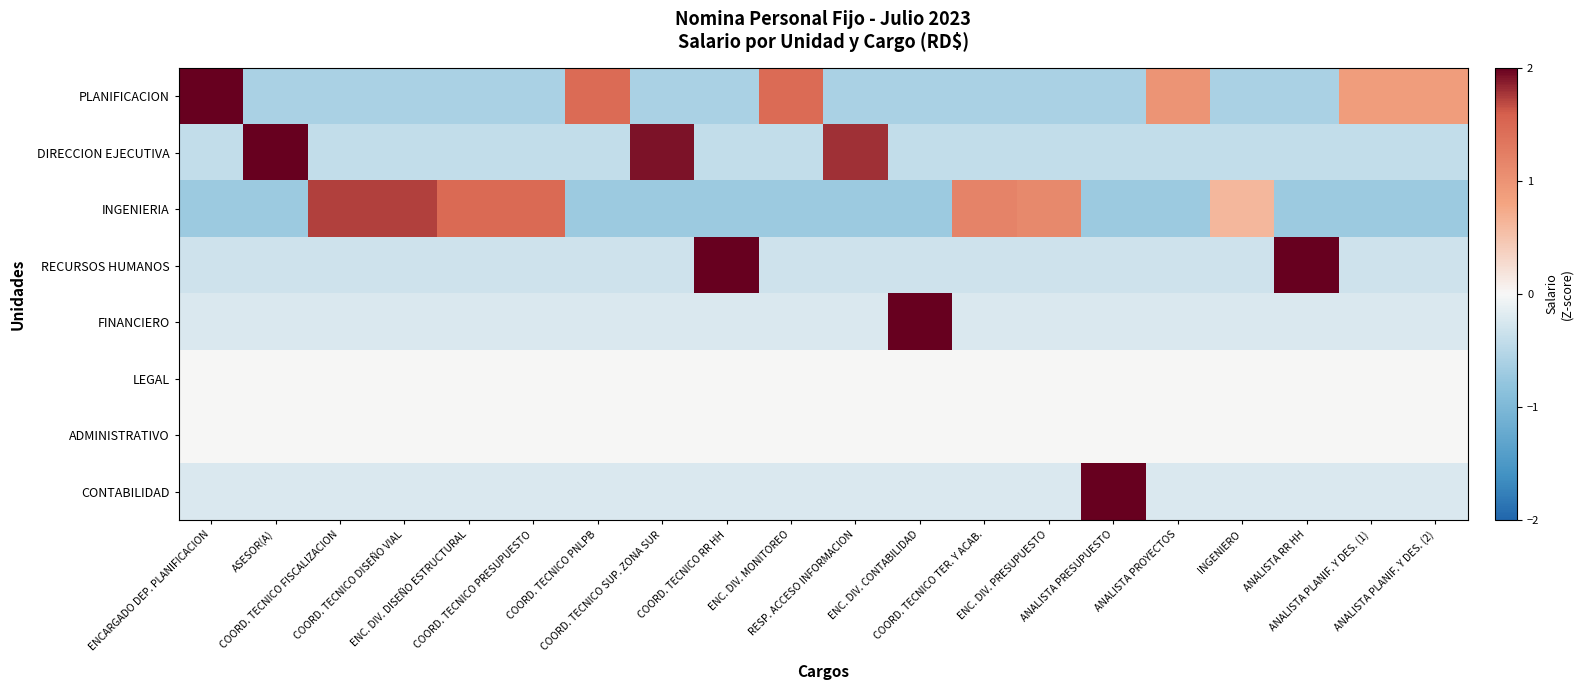

Reading left to right, extract all data points from this chart.

PLANIFICACION: ENCARGADO DEP. PLANIFICACION=2.8	ASESOR(A)=-0.6	COORD. TECNICO FISCALIZACION=-0.6	COORD. TECNICO DISEÑO VIAL=-0.6	ENC. DIV. DISEÑO ESTRUCTURAL=-0.6	COORD. TECNICO PRESUPUESTO=-0.6	COORD. TECNICO PNLPB=1.5	COORD. TECNICO SUP. ZONA SUR=-0.6	COORD. TECNICO RR HH=-0.6	ENC. DIV. MONITOREO=1.5	RESP. ACCESO INFORMACION=-0.6	ENC. DIV. CONTABILIDAD=-0.6	COORD. TECNICO TER. Y ACAB.=-0.6	ENC. DIV. PRESUPUESTO=-0.6	ANALISTA PRESUPUESTO=-0.6	ANALISTA PROYECTOS=1.0	INGENIERO=-0.6	ANALISTA RR HH=-0.6	ANALISTA PLANIF. Y DES. (1)=0.9	ANALISTA PLANIF. Y DES. (2)=0.9
DIRECCION EJECUTIVA: ENCARGADO DEP. PLANIFICACION=-0.4	ASESOR(A)=3.2	COORD. TECNICO FISCALIZACION=-0.4	COORD. TECNICO DISEÑO VIAL=-0.4	ENC. DIV. DISEÑO ESTRUCTURAL=-0.4	COORD. TECNICO PRESUPUESTO=-0.4	COORD. TECNICO PNLPB=-0.4	COORD. TECNICO SUP. ZONA SUR=1.9	COORD. TECNICO RR HH=-0.4	ENC. DIV. MONITOREO=-0.4	RESP. ACCESO INFORMACION=1.8	ENC. DIV. CONTABILIDAD=-0.4	COORD. TECNICO TER. Y ACAB.=-0.4	ENC. DIV. PRESUPUESTO=-0.4	ANALISTA PRESUPUESTO=-0.4	ANALISTA PROYECTOS=-0.4	INGENIERO=-0.4	ANALISTA RR HH=-0.4	ANALISTA PLANIF. Y DES. (1)=-0.4	ANALISTA PLANIF. Y DES. (2)=-0.4
INGENIERIA: ENCARGADO DEP. PLANIFICACION=-0.7	ASESOR(A)=-0.7	COORD. TECNICO FISCALIZACION=1.7	COORD. TECNICO DISEÑO VIAL=1.7	ENC. DIV. DISEÑO ESTRUCTURAL=1.5	COORD. TECNICO PRESUPUESTO=1.5	COORD. TECNICO PNLPB=-0.7	COORD. TECNICO SUP. ZONA SUR=-0.7	COORD. TECNICO RR HH=-0.7	ENC. DIV. MONITOREO=-0.7	RESP. ACCESO INFORMACION=-0.7	ENC. DIV. CONTABILIDAD=-0.7	COORD. TECNICO TER. Y ACAB.=1.2	ENC. DIV. PRESUPUESTO=1.1	ANALISTA PRESUPUESTO=-0.7	ANALISTA PROYECTOS=-0.7	INGENIERO=0.6	ANALISTA RR HH=-0.7	ANALISTA PLANIF. Y DES. (1)=-0.7	ANALISTA PLANIF. Y DES. (2)=-0.7
RECURSOS HUMANOS: ENCARGADO DEP. PLANIFICACION=-0.3	ASESOR(A)=-0.3	COORD. TECNICO FISCALIZACION=-0.3	COORD. TECNICO DISEÑO VIAL=-0.3	ENC. DIV. DISEÑO ESTRUCTURAL=-0.3	COORD. TECNICO PRESUPUESTO=-0.3	COORD. TECNICO PNLPB=-0.3	COORD. TECNICO SUP. ZONA SUR=-0.3	COORD. TECNICO RR HH=3.7	ENC. DIV. MONITOREO=-0.3	RESP. ACCESO INFORMACION=-0.3	ENC. DIV. CONTABILIDAD=-0.3	COORD. TECNICO TER. Y ACAB.=-0.3	ENC. DIV. PRESUPUESTO=-0.3	ANALISTA PRESUPUESTO=-0.3	ANALISTA PROYECTOS=-0.3	INGENIERO=-0.3	ANALISTA RR HH=2.1	ANALISTA PLANIF. Y DES. (1)=-0.3	ANALISTA PLANIF. Y DES. (2)=-0.3
FINANCIERO: ENCARGADO DEP. PLANIFICACION=-0.2	ASESOR(A)=-0.2	COORD. TECNICO FISCALIZACION=-0.2	COORD. TECNICO DISEÑO VIAL=-0.2	ENC. DIV. DISEÑO ESTRUCTURAL=-0.2	COORD. TECNICO PRESUPUESTO=-0.2	COORD. TECNICO PNLPB=-0.2	COORD. TECNICO SUP. ZONA SUR=-0.2	COORD. TECNICO RR HH=-0.2	ENC. DIV. MONITOREO=-0.2	RESP. ACCESO INFORMACION=-0.2	ENC. DIV. CONTABILIDAD=4.4	COORD. TECNICO TER. Y ACAB.=-0.2	ENC. DIV. PRESUPUESTO=-0.2	ANALISTA PRESUPUESTO=-0.2	ANALISTA PROYECTOS=-0.2	INGENIERO=-0.2	ANALISTA RR HH=-0.2	ANALISTA PLANIF. Y DES. (1)=-0.2	ANALISTA PLANIF. Y DES. (2)=-0.2
LEGAL: ENCARGADO DEP. PLANIFICACION=0.0	ASESOR(A)=0.0	COORD. TECNICO FISCALIZACION=0.0	COORD. TECNICO DISEÑO VIAL=0.0	ENC. DIV. DISEÑO ESTRUCTURAL=0.0	COORD. TECNICO PRESUPUESTO=0.0	COORD. TECNICO PNLPB=0.0	COORD. TECNICO SUP. ZONA SUR=0.0	COORD. TECNICO RR HH=0.0	ENC. DIV. MONITOREO=0.0	RESP. ACCESO INFORMACION=0.0	ENC. DIV. CONTABILIDAD=0.0	COORD. TECNICO TER. Y ACAB.=0.0	ENC. DIV. PRESUPUESTO=0.0	ANALISTA PRESUPUESTO=0.0	ANALISTA PROYECTOS=0.0	INGENIERO=0.0	ANALISTA RR HH=0.0	ANALISTA PLANIF. Y DES. (1)=0.0	ANALISTA PLANIF. Y DES. (2)=0.0
ADMINISTRATIVO: ENCARGADO DEP. PLANIFICACION=0.0	ASESOR(A)=0.0	COORD. TECNICO FISCALIZACION=0.0	COORD. TECNICO DISEÑO VIAL=0.0	ENC. DIV. DISEÑO ESTRUCTURAL=0.0	COORD. TECNICO PRESUPUESTO=0.0	COORD. TECNICO PNLPB=0.0	COORD. TECNICO SUP. ZONA SUR=0.0	COORD. TECNICO RR HH=0.0	ENC. DIV. MONITOREO=0.0	RESP. ACCESO INFORMACION=0.0	ENC. DIV. CONTABILIDAD=0.0	COORD. TECNICO TER. Y ACAB.=0.0	ENC. DIV. PRESUPUESTO=0.0	ANALISTA PRESUPUESTO=0.0	ANALISTA PROYECTOS=0.0	INGENIERO=0.0	ANALISTA RR HH=0.0	ANALISTA PLANIF. Y DES. (1)=0.0	ANALISTA PLANIF. Y DES. (2)=0.0
CONTABILIDAD: ENCARGADO DEP. PLANIFICACION=-0.2	ASESOR(A)=-0.2	COORD. TECNICO FISCALIZACION=-0.2	COORD. TECNICO DISEÑO VIAL=-0.2	ENC. DIV. DISEÑO ESTRUCTURAL=-0.2	COORD. TECNICO PRESUPUESTO=-0.2	COORD. TECNICO PNLPB=-0.2	COORD. TECNICO SUP. ZONA SUR=-0.2	COORD. TECNICO RR HH=-0.2	ENC. DIV. MONITOREO=-0.2	RESP. ACCESO INFORMACION=-0.2	ENC. DIV. CONTABILIDAD=-0.2	COORD. TECNICO TER. Y ACAB.=-0.2	ENC. DIV. PRESUPUESTO=-0.2	ANALISTA PRESUPUESTO=4.4	ANALISTA PROYECTOS=-0.2	INGENIERO=-0.2	ANALISTA RR HH=-0.2	ANALISTA PLANIF. Y DES. (1)=-0.2	ANALISTA PLANIF. Y DES. (2)=-0.2